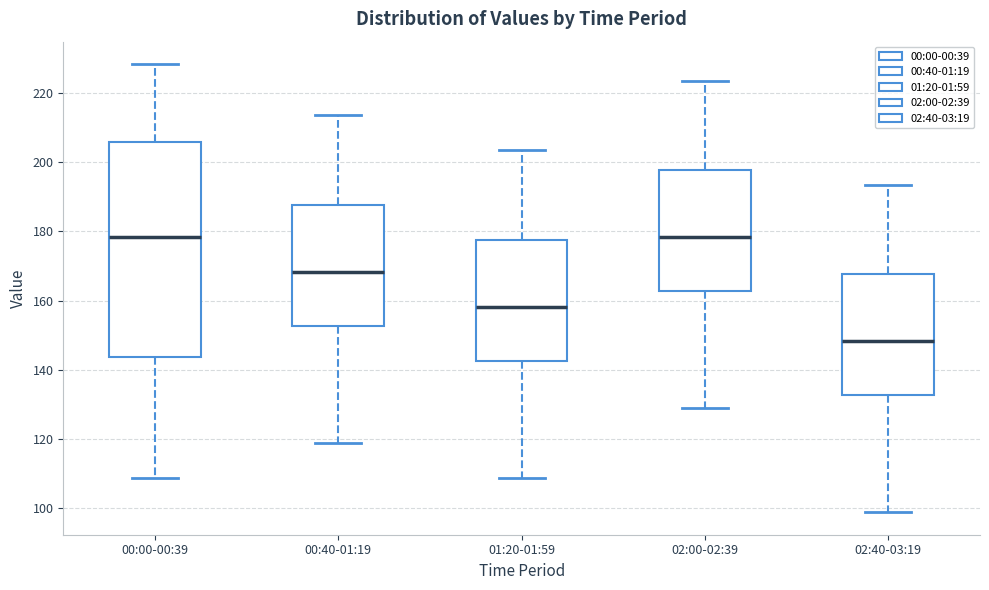

Which box has the lowest median line?

02:40-03:19